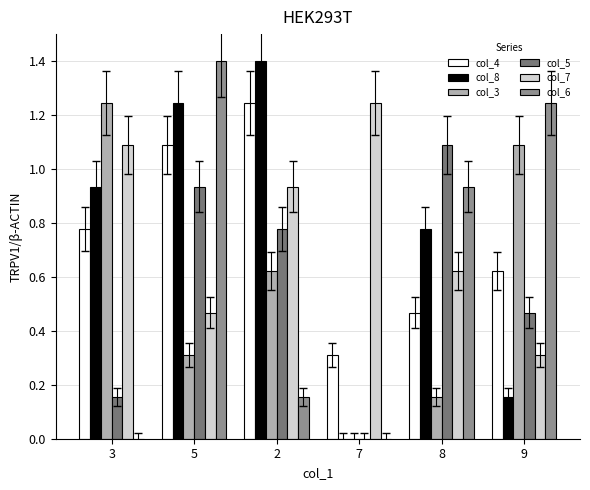

At which category is the sum across all series the highest?

5